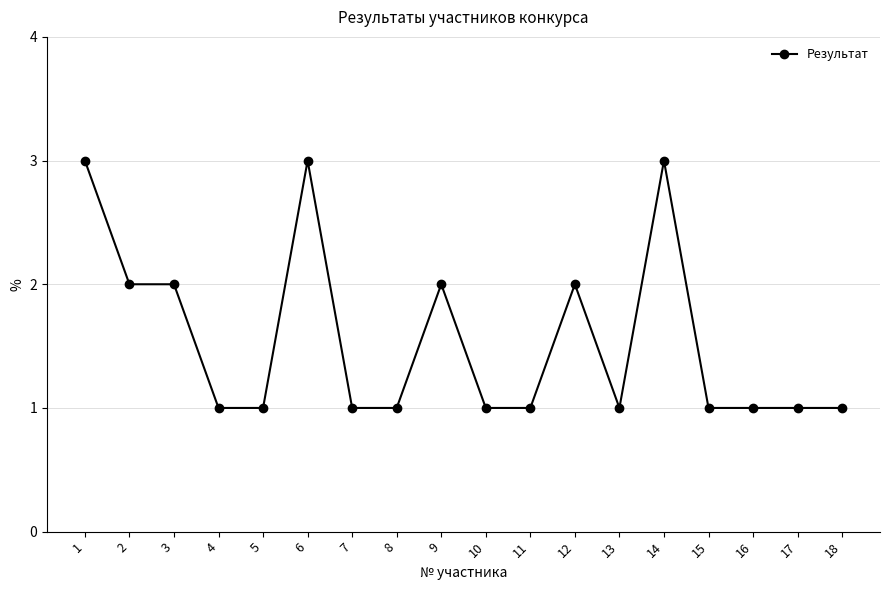

What is the maximum value shown in the chart?

3